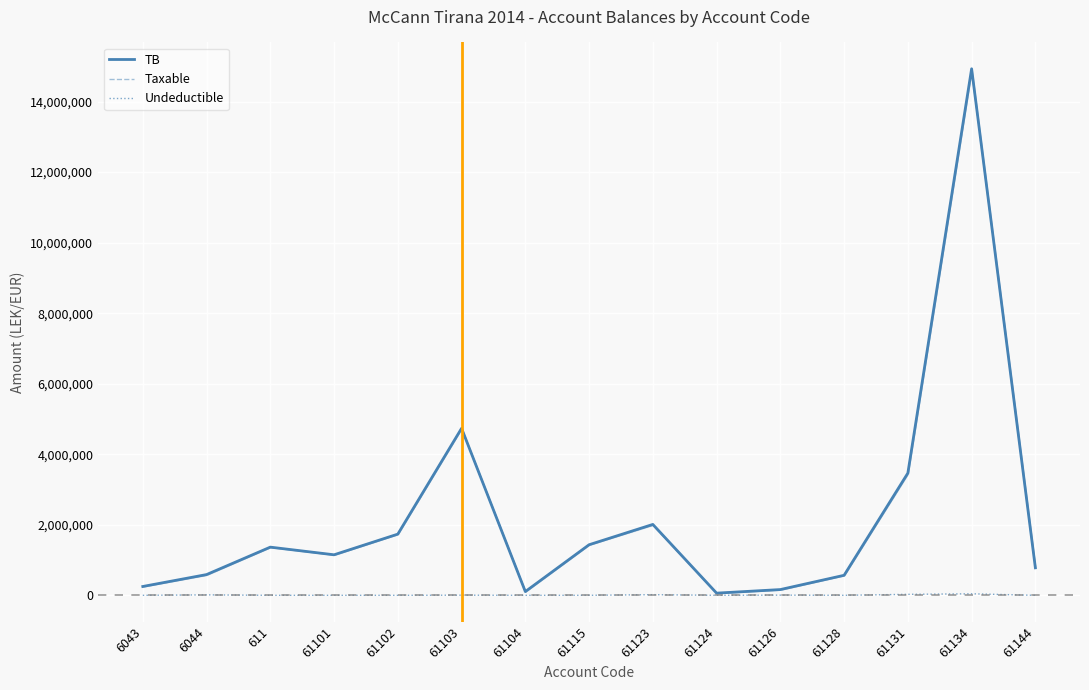

In Taxable, how many points are higher than both neighbors (excluding endpoints)?

4